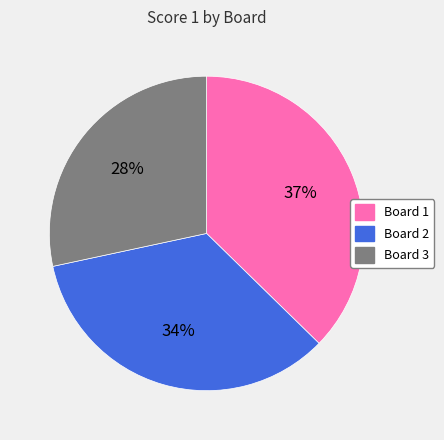

Which has a higher value, Board 3 or Board 2?

Board 2